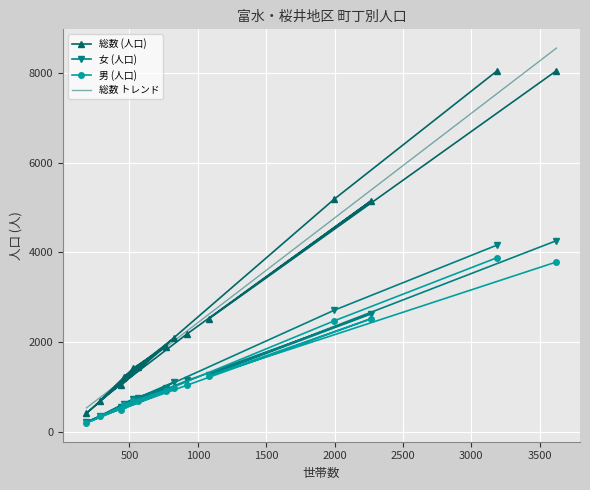

Reading left to right, extract all data points from this chart.

総数 (人口): 蓮正寺=8051	中曽根=2517	飯田岡=5142	堀之内=2190	柳新田=698	小台=1422	新屋=1900	府川=1223	北ノ窪=2082	清水新田=1043	穴部=1445	穴部新田=414	曽比=5189	栢山=8053
女 (人口): 蓮正寺=4263	中曽根=1269	飯田岡=2624	堀之内=1146	柳新田=354	小台=740	新屋=979	府川=622	北ノ窪=1107	清水新田=548	穴部=746	穴部新田=215	曽比=2713	栢山=4167
男 (人口): 蓮正寺=3788	中曽根=1248	飯田岡=2518	堀之内=1044	柳新田=344	小台=682	新屋=921	府川=601	北ノ窪=975	清水新田=495	穴部=699	穴部新田=199	曽比=2476	栢山=3886